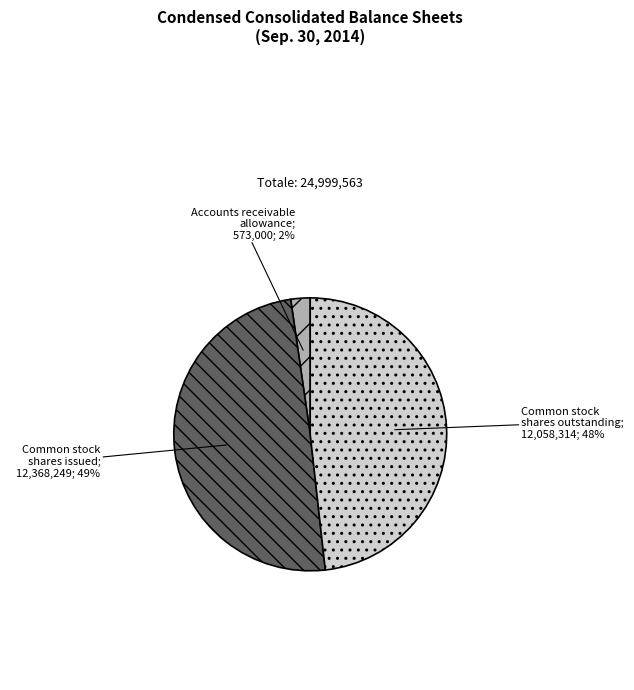

Does any single category account for the majority?

No